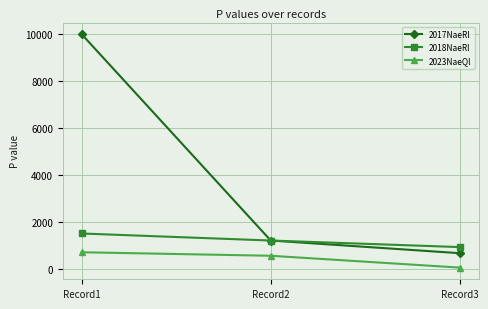

Which category has the lowest value across all series?

Record3